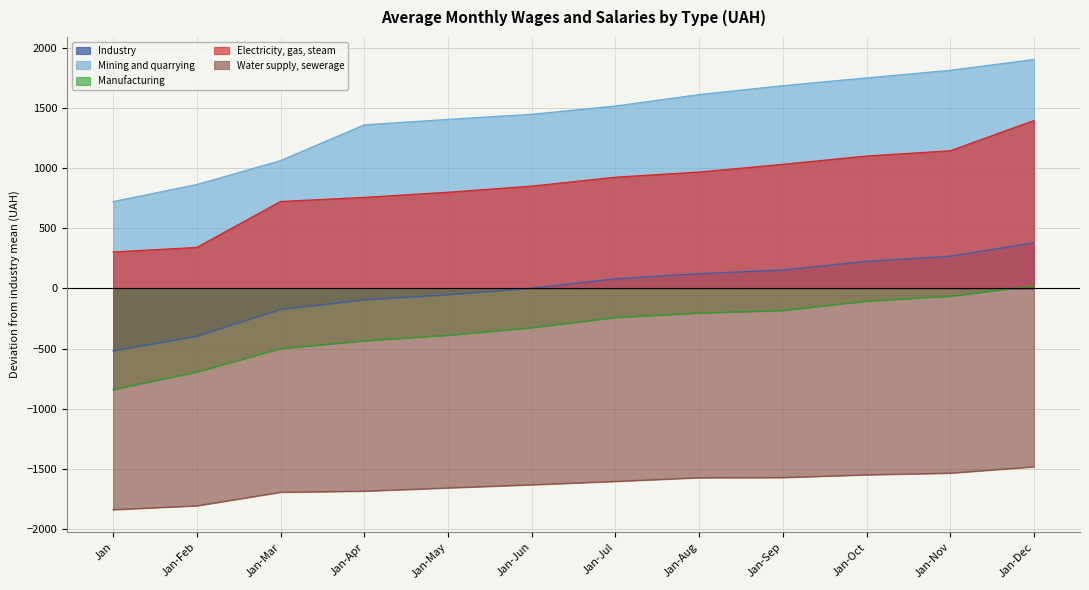

Is the value of Manufacturing at Jan-Apr greater than the value of Electricity, gas, steam at Jan-Jun?

No